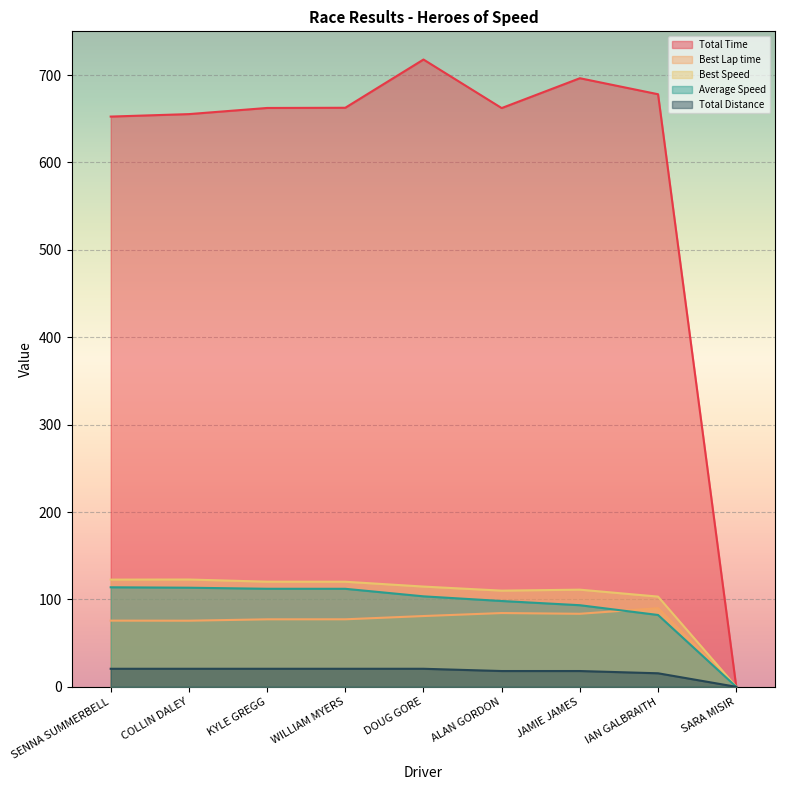

What is the label of the 9th point from the left?

SARA MISIR